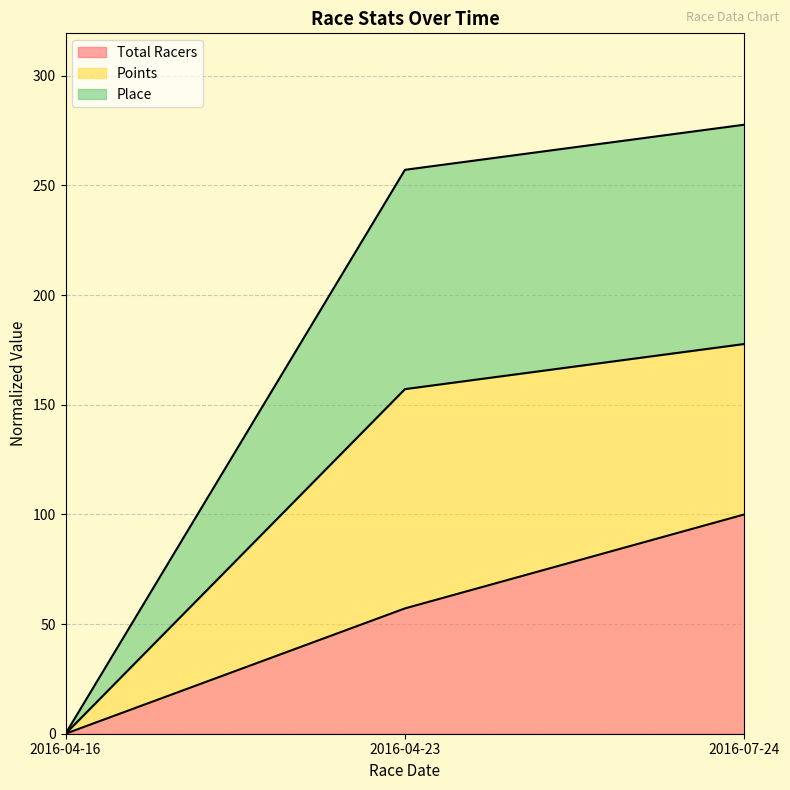

How many values in Place are above zero?

2